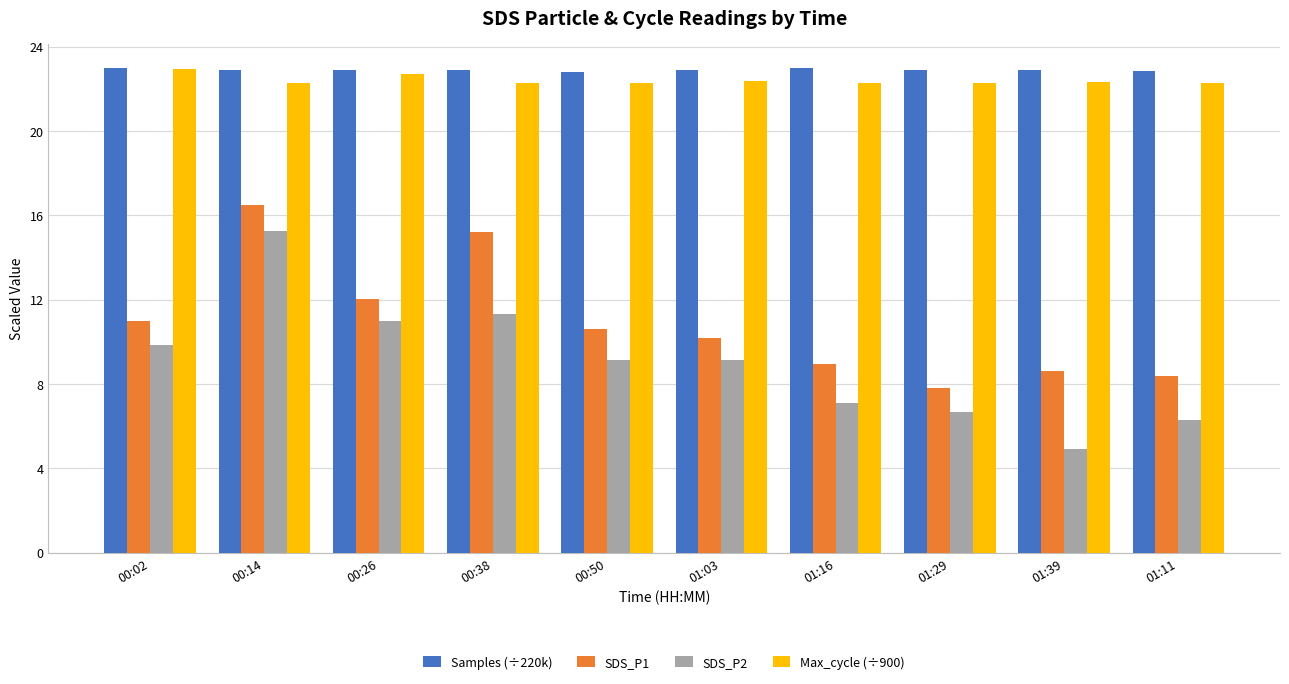

What is the average value of the SDS_P1 series?

10.9